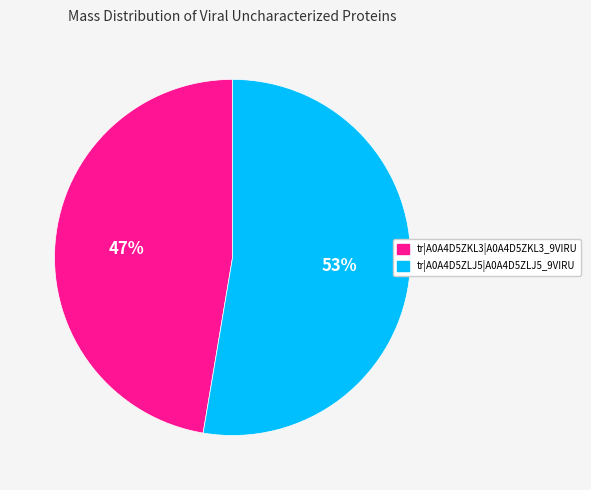

True or false: tr|A0A4D5ZLJ5|A0A4D5ZLJ5_9VIRU accounts for 53% of the total.

True